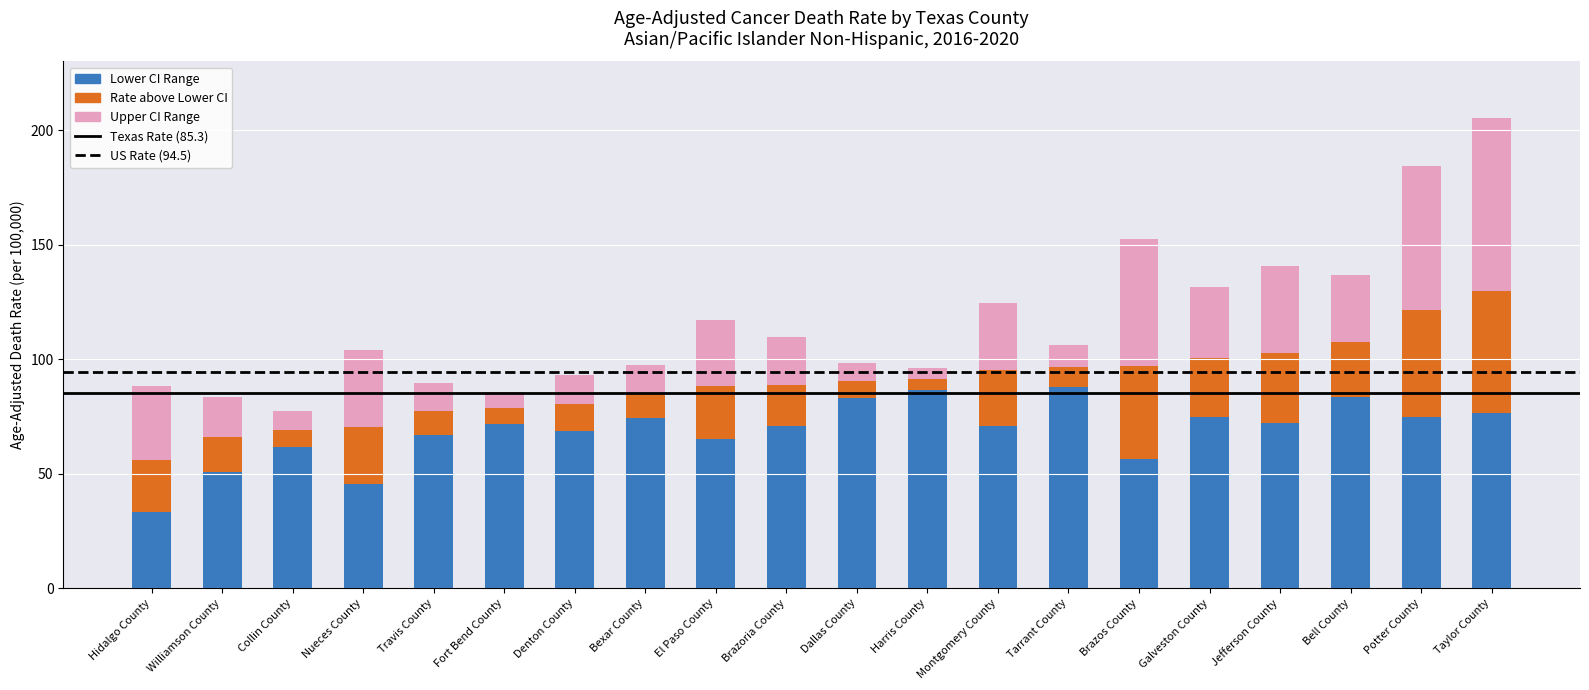

Which category has the lowest value in the Lower CI Range series?

Hidalgo County